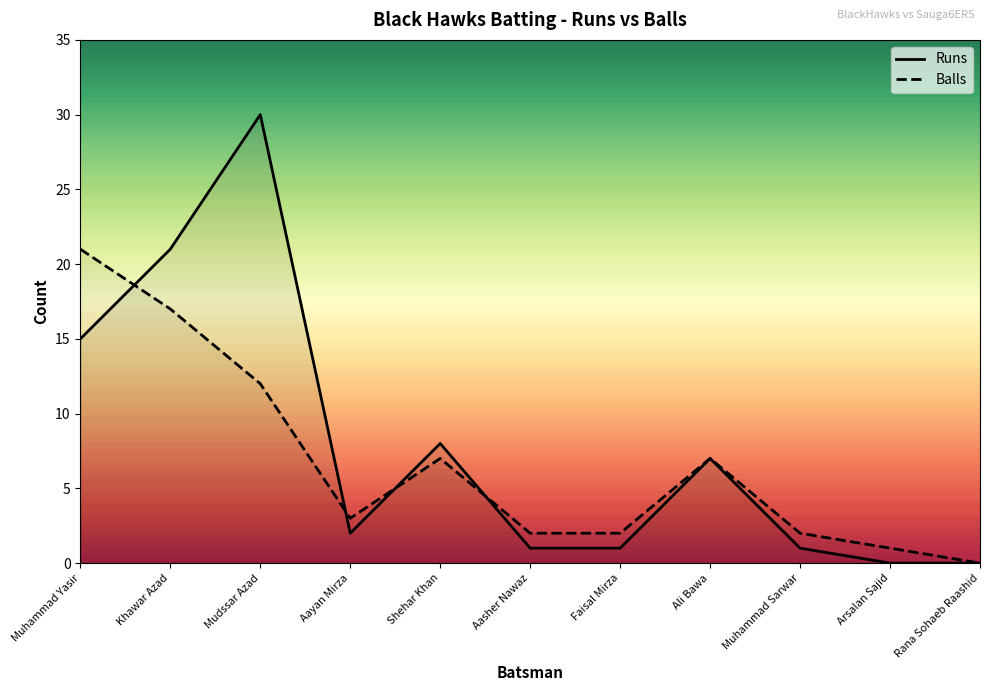

What is the sum of all Runs values?

86